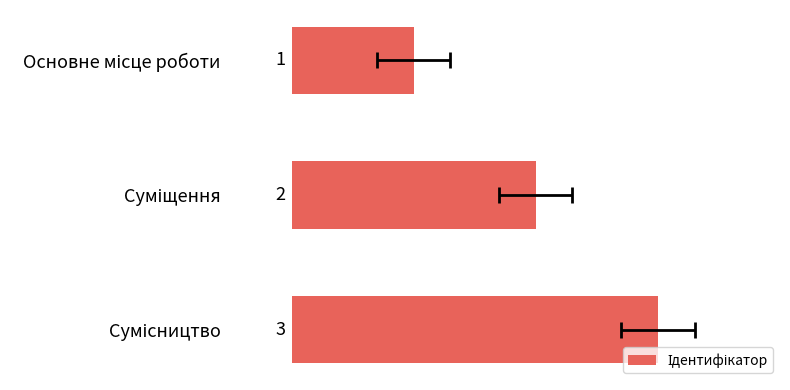

List the labels in order of value, largest first.

2, 1, 0